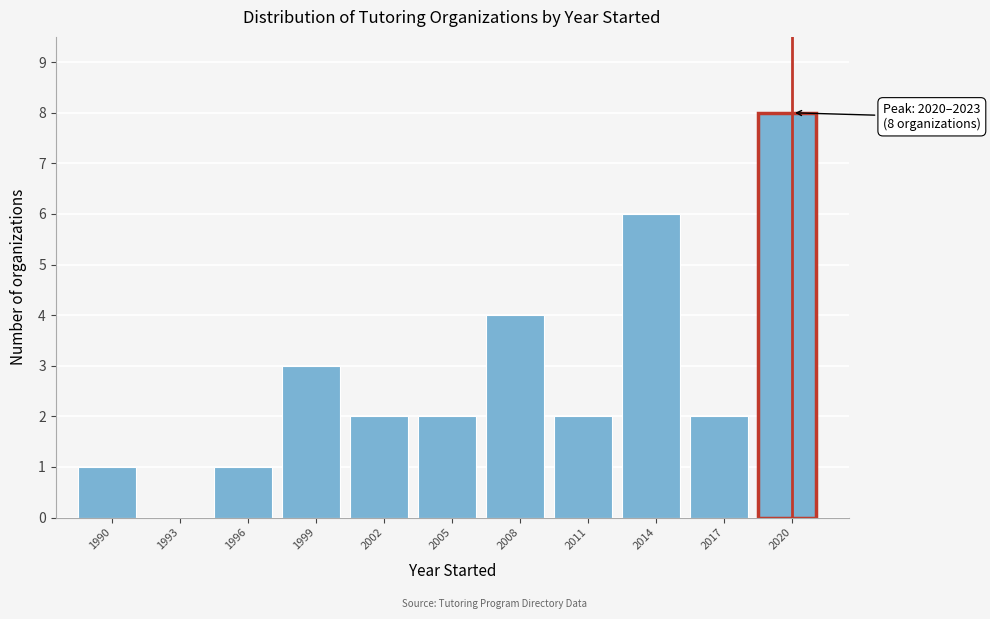

Reading left to right, transcribe all the data shown in this chart.

1990=1	1993=0	1996=1	1999=3	2002=2	2005=2	2008=4	2011=2	2014=6	2017=2	2020=8